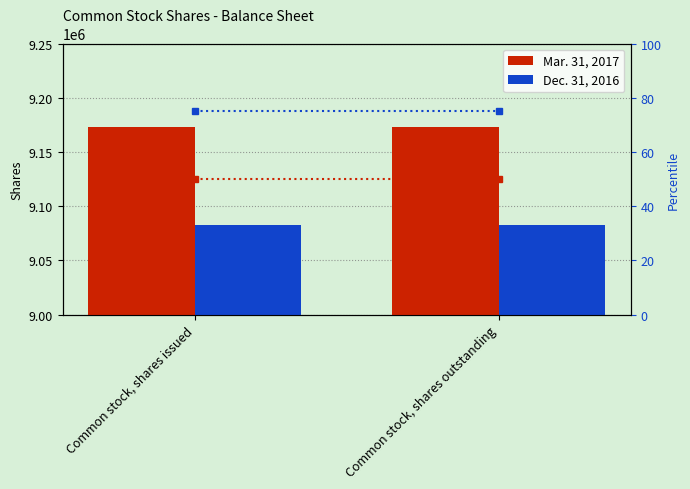

Reading left to right, extract all data points from this chart.

Mar. 31, 2017: Common stock, shares issued=9172868	Common stock, shares outstanding=9172868
Dec. 31, 2016: Common stock, shares issued=9082366	Common stock, shares outstanding=9082366
Mar. 31, 2017 (pct): Common stock, shares issued=50	Common stock, shares outstanding=50
Dec. 31, 2016 (pct): Common stock, shares issued=75	Common stock, shares outstanding=75